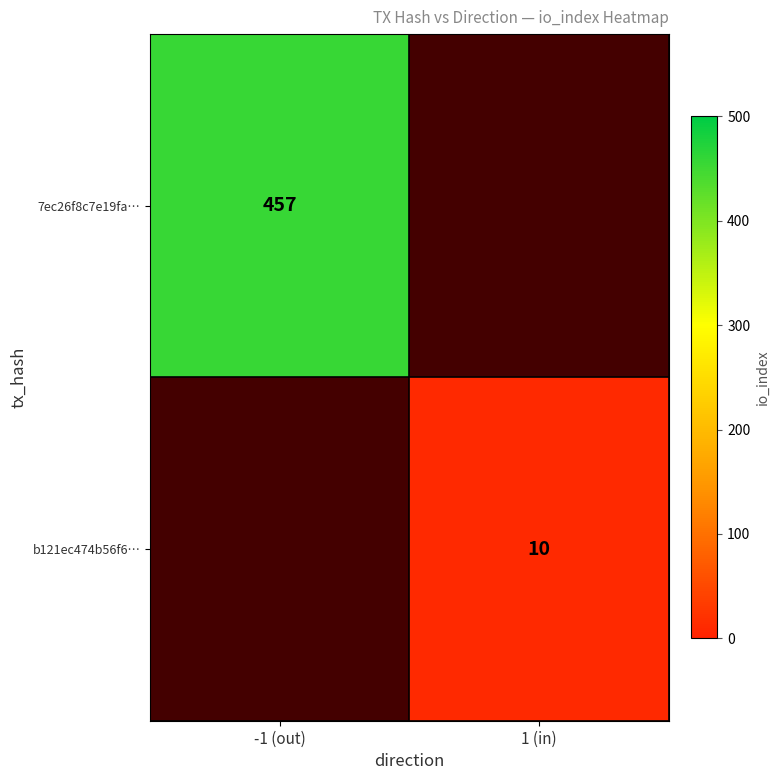

Is the value of b121ec474b56f6… at 1 (in) greater than the value of 7ec26f8c7e19fa… at -1 (out)?

No